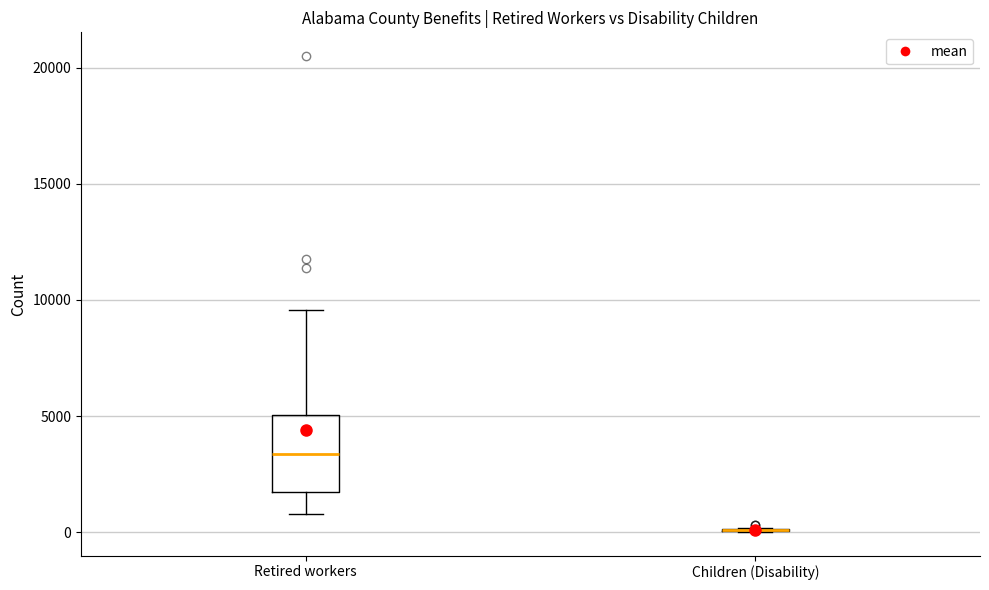

Comparing the boxes themselves (not the whiskers), which one is the tallest?

Retired workers